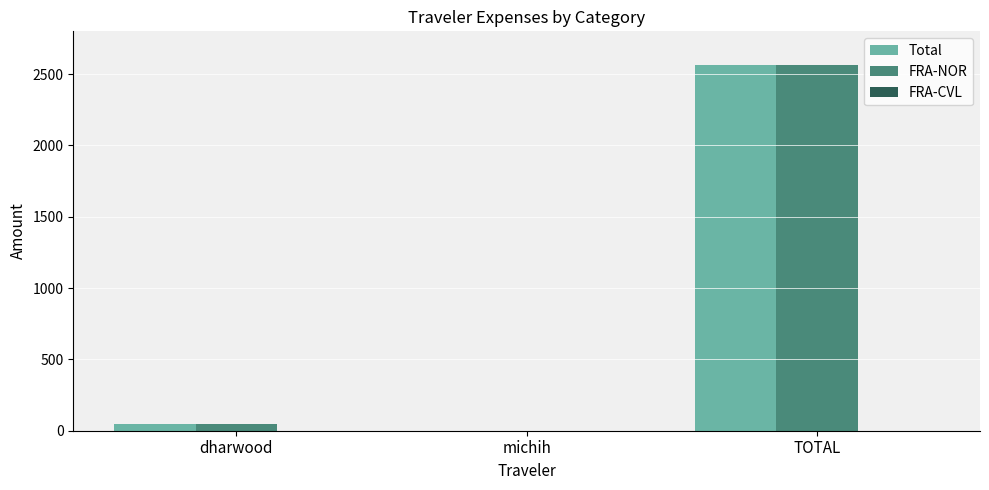

What is the highest value of the FRA-NOR series?

2561.6